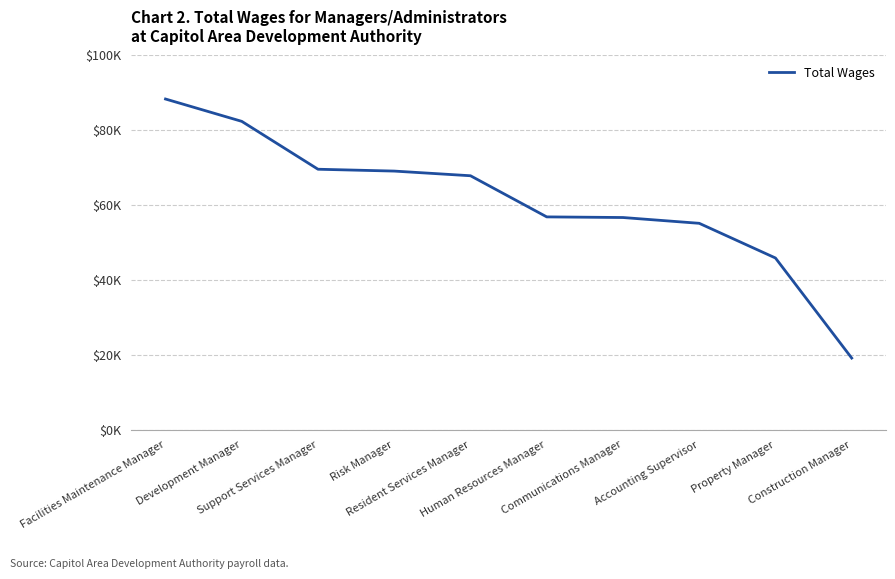

Which has a higher value, Facilities Maintenance Manager or Communications Manager?

Facilities Maintenance Manager